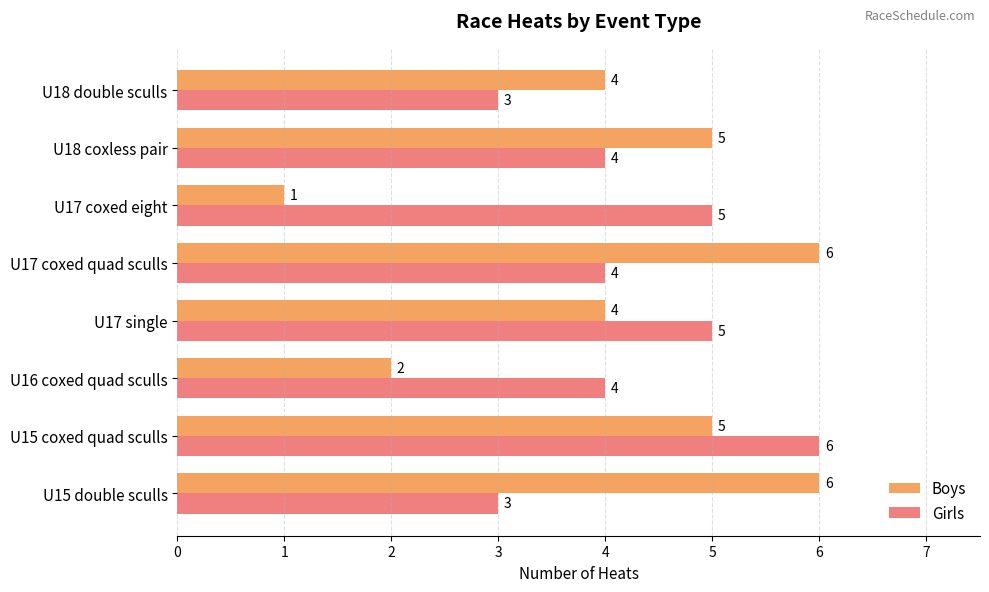

Rank the series at U17 coxed quad sculls from highest to lowest value.

Boys, Girls